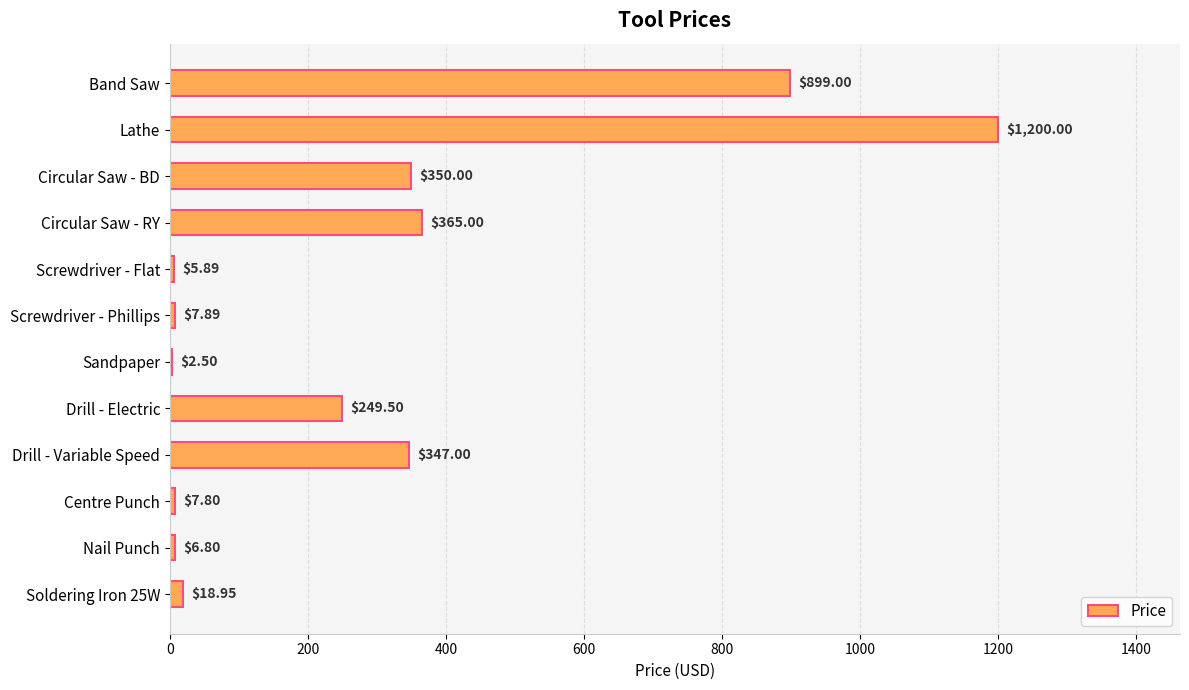

What is the maximum value shown in the chart?

1200.0